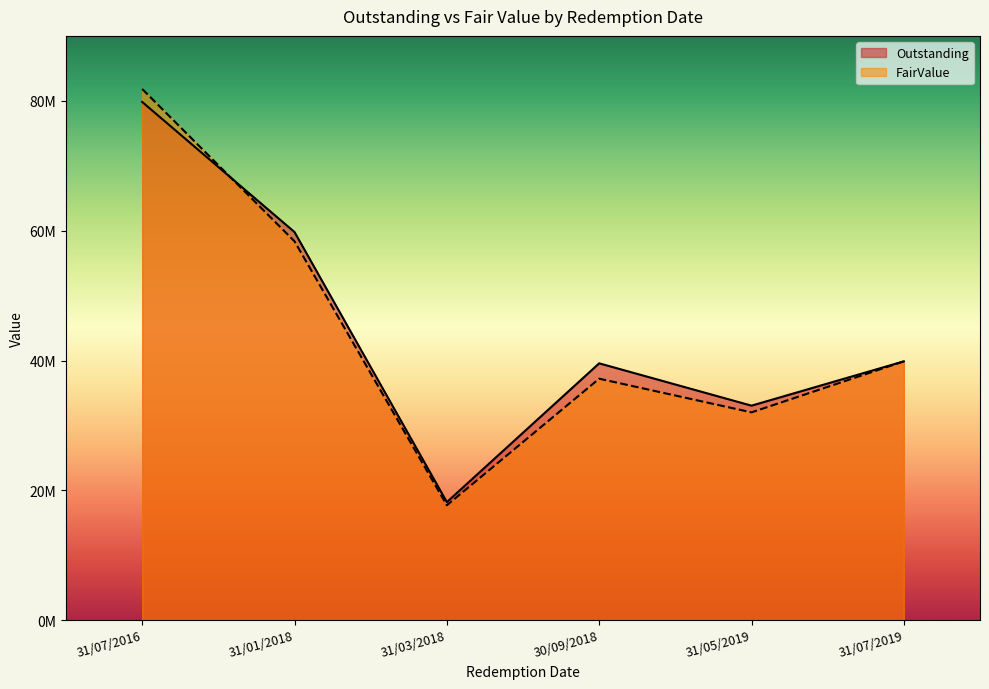

Which has a higher value, 31/01/2018 or 30/09/2018?

31/01/2018